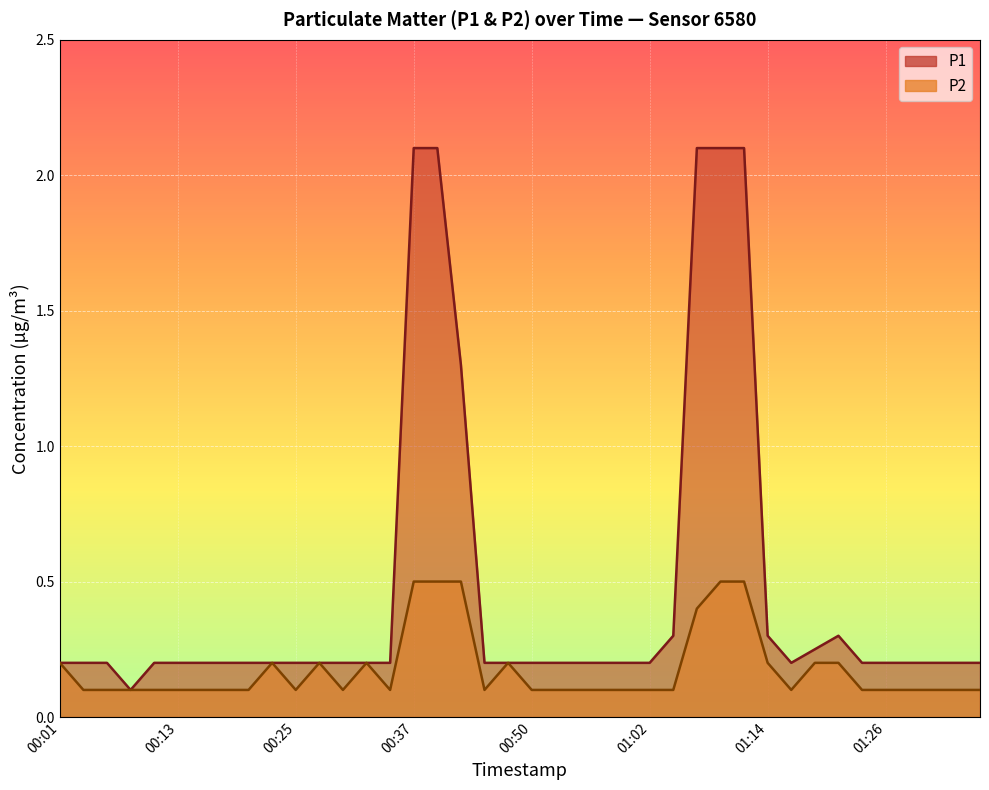

What is the label of the 25th point from the left?

00:59